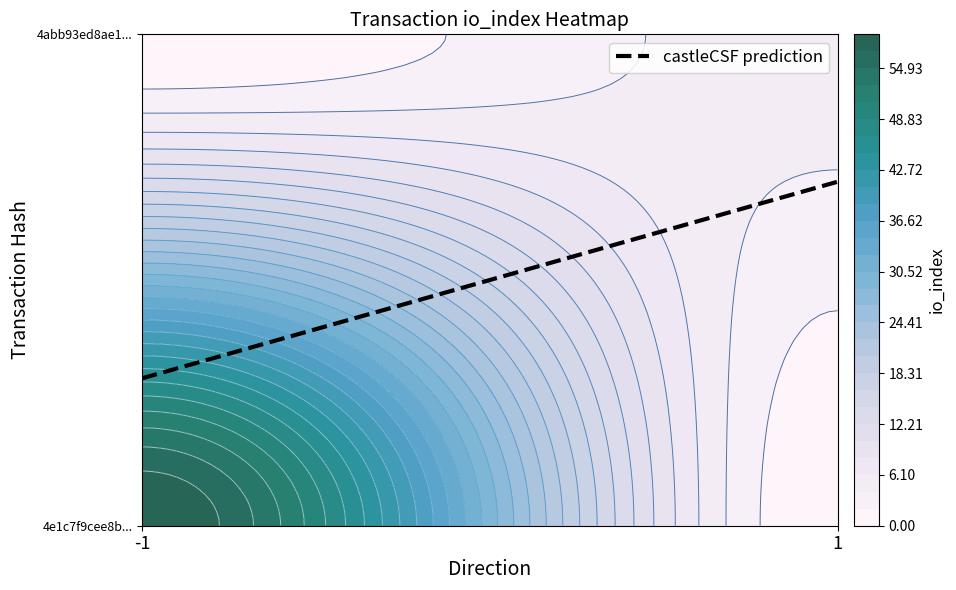

List the series in order of their overall mean, highest first.

4e1c7f9cee8be56668afddd471709d6497faa78, 4abb93ed8ae16dc098eeb95cda0cafa8a670f64